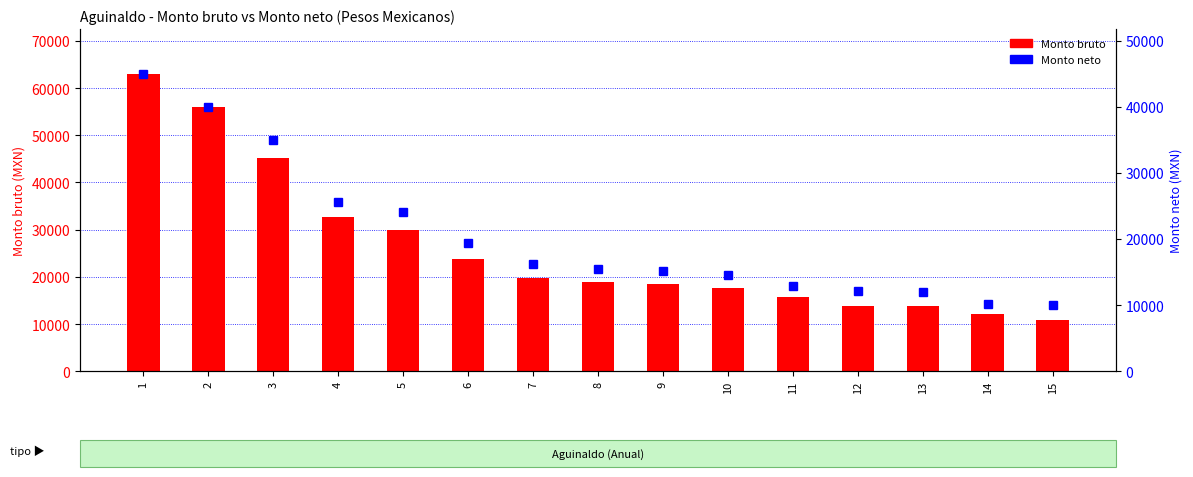

What is the total value across all series at 1?

108049.0